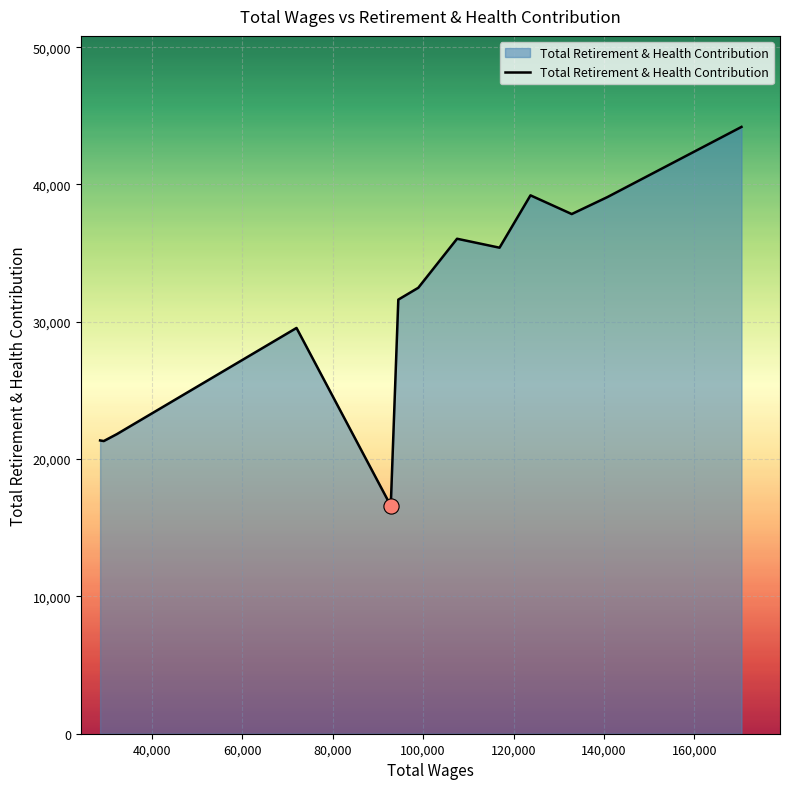

What is the minimum value shown in the chart?

16601